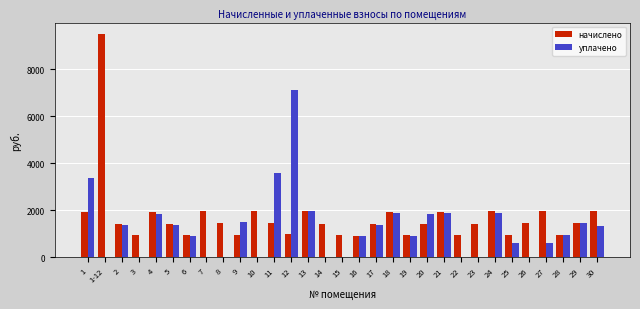

The value of начислено at 25 is 933.7. True or false?

True